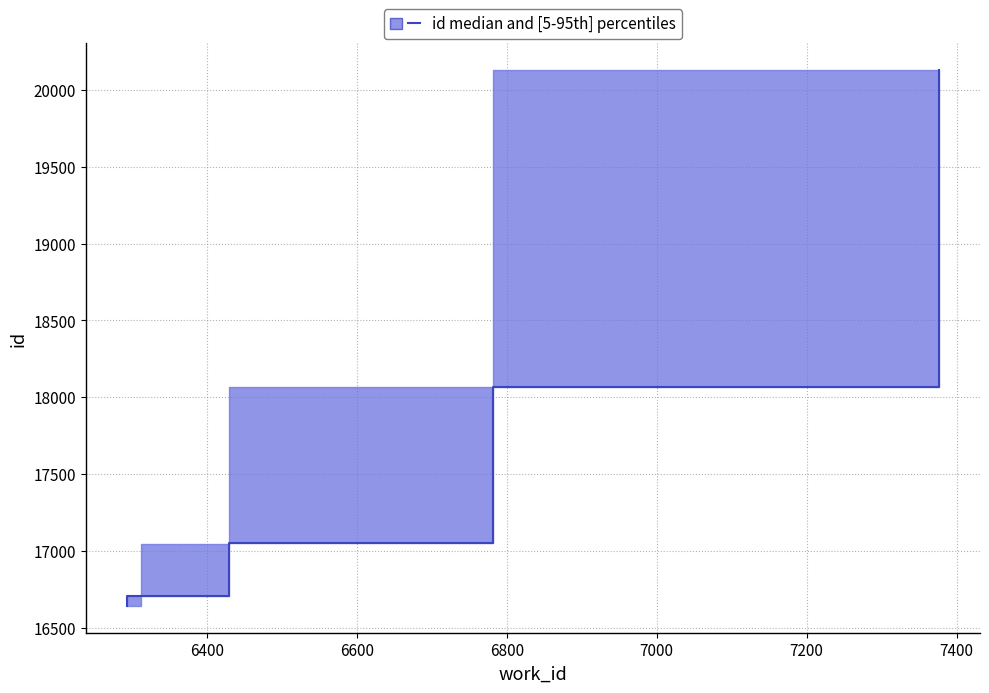

What is the smallest value displayed?

16642